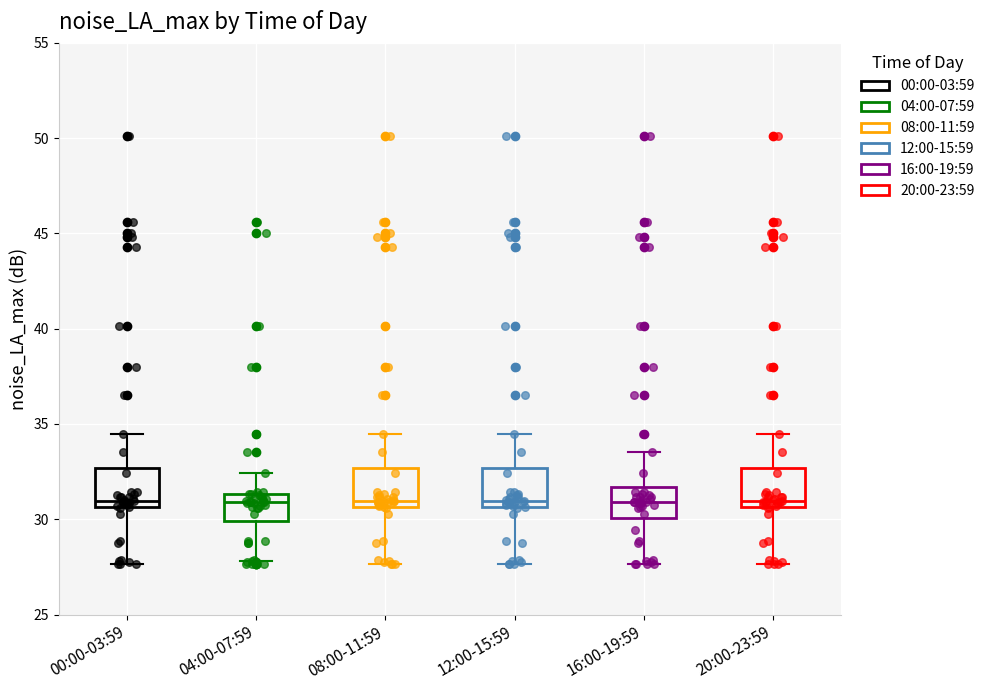

Reading left to right, transcribe this box plot: for each box, give where its median line is, the range the box spans, and where its two whiskers end, as read against the y-axis. The values are not printed on the chart, so give them approximately, as read against the axis.

00:00-03:59: median 31.0, box 30.5 to 32.5, whiskers 27.5 to 34.5
04:00-07:59: median 31.0, box 30.0 to 31.5, whiskers 28.0 to 32.5
08:00-11:59: median 31.0, box 30.5 to 32.5, whiskers 27.5 to 34.5
12:00-15:59: median 31.0, box 30.5 to 32.5, whiskers 27.5 to 34.5
16:00-19:59: median 31.0, box 30.0 to 31.5, whiskers 27.5 to 33.5
20:00-23:59: median 31.0, box 30.5 to 32.5, whiskers 27.5 to 34.5